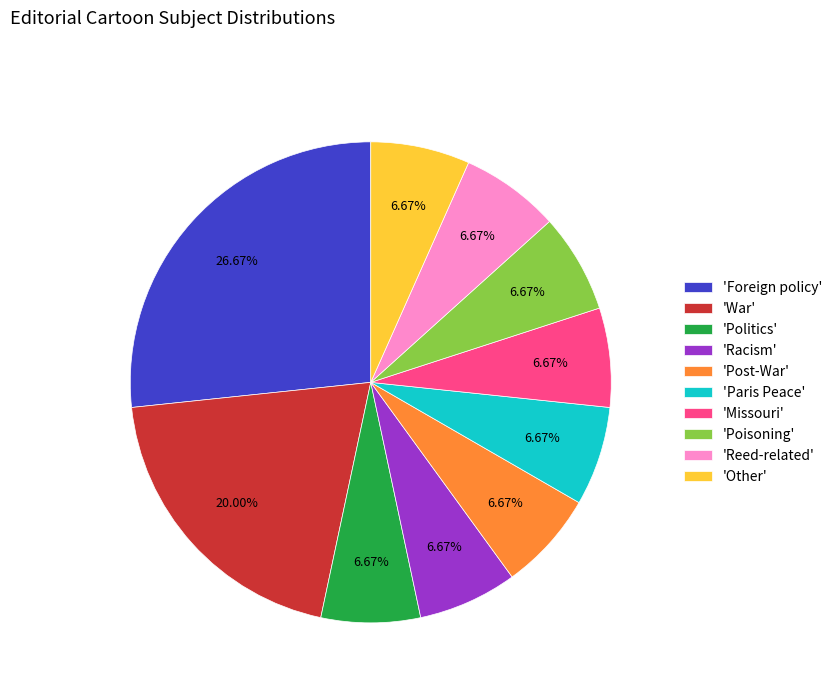

To the nearest percent, what is the difference between the largest and smallest slice percentages?

20%